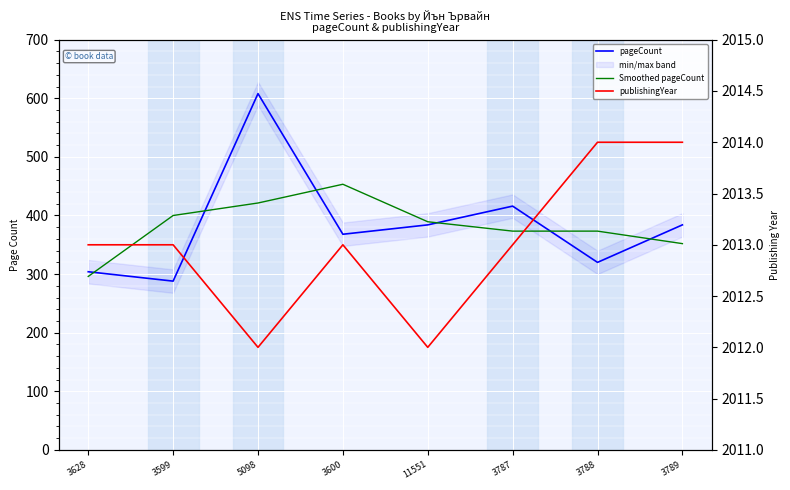

Between which two adjacent categories do Smoothed pageCount and pageCount first intersect?

3628 and 3599